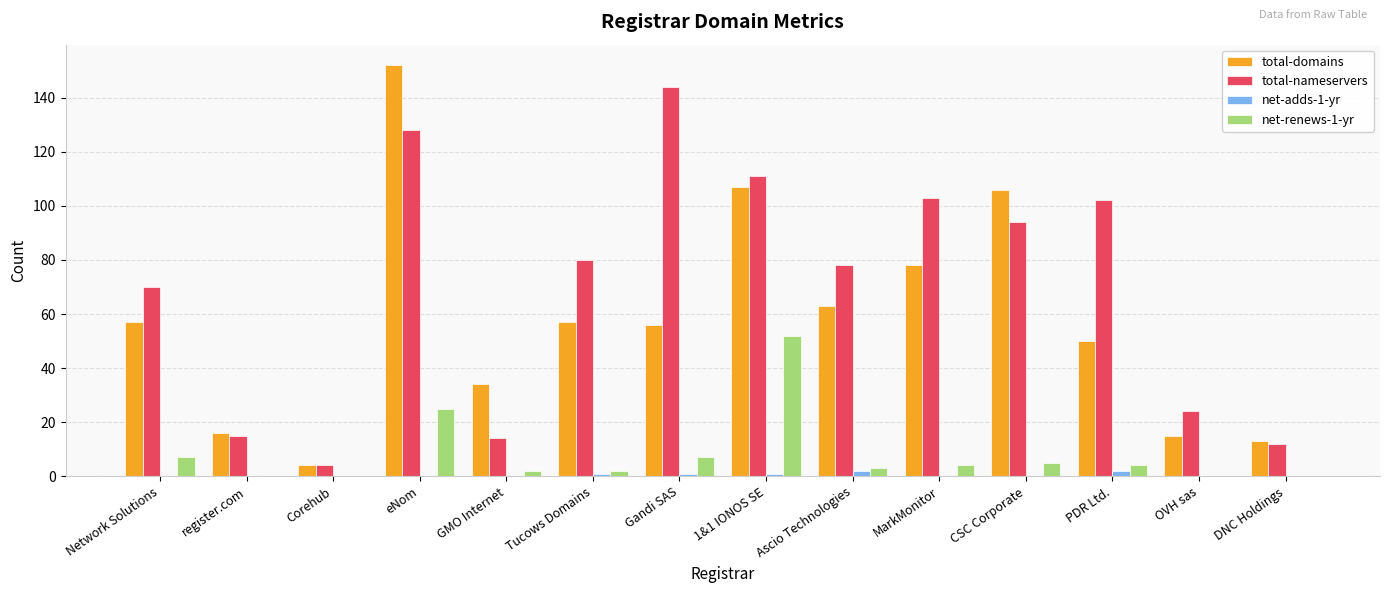

Are the bars grouped side by side (vs. stacked)?

Yes